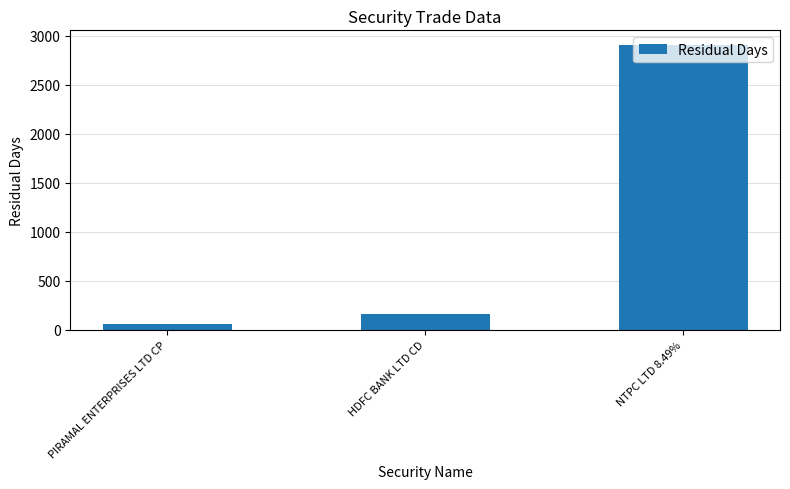

How many data points are less than 162?

1